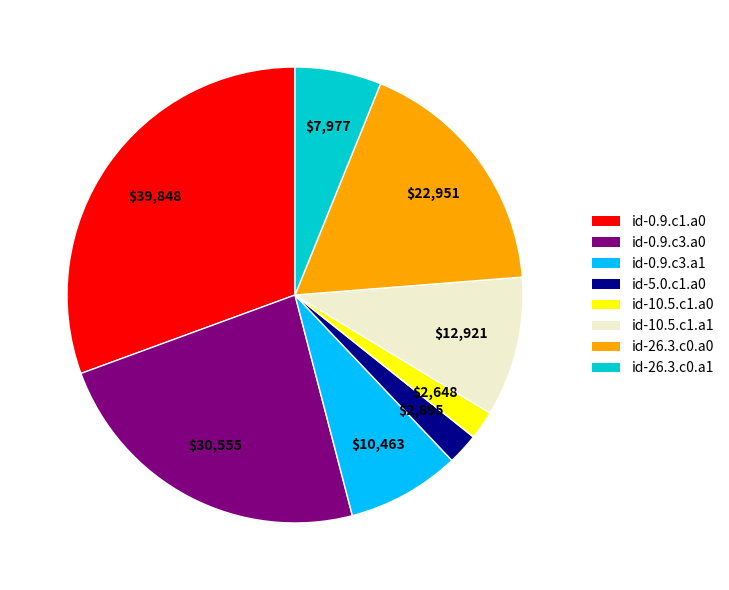

Is there any slice that represents more than half of the pie?

No